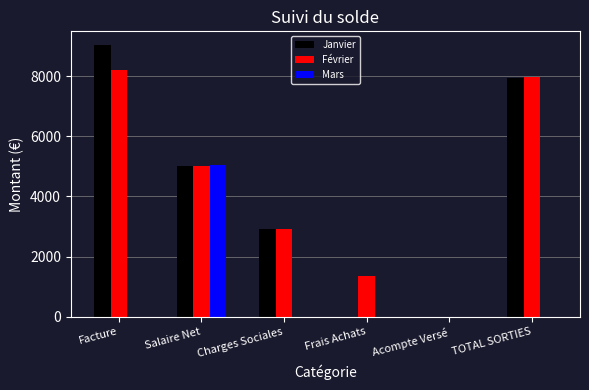

Reading left to right, transcribe all the data shown in this chart.

Janvier: 9033.0	5017.9	2925.4	0.0	0.0	7943.3
Février: 8205.0	5022.8	2928.2	1340.8	0.0	7951.1
Mars: 0.0	5043.6	0.0	0.0	0.0	0.0